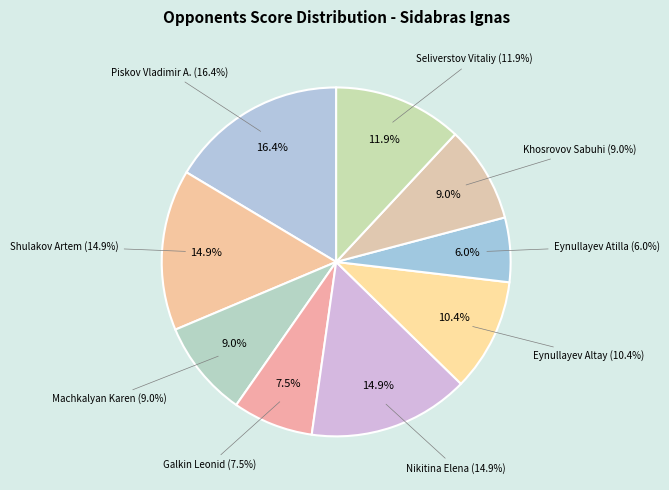

Is there a majority slice in this chart?

No